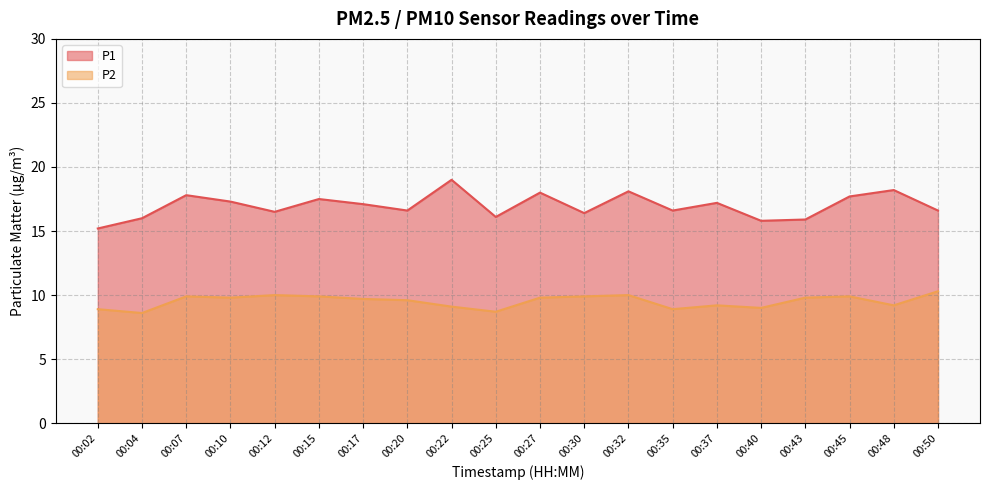

What is the sum of all P2 values?

190.2